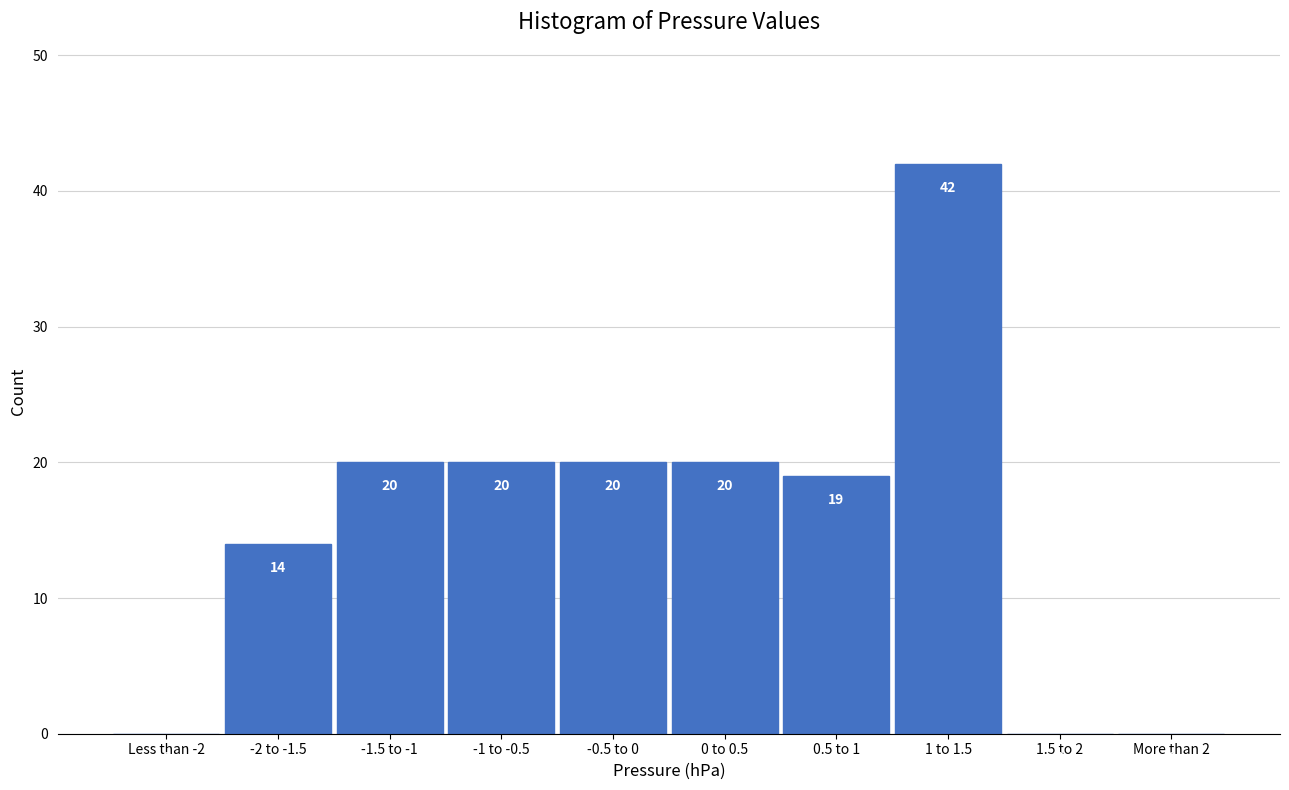

Reading left to right, extract all data points from this chart.

Less than -2=0	-2 to -1.5=14	-1.5 to -1=20	-1 to -0.5=20	-0.5 to 0=20	0 to 0.5=20	0.5 to 1=19	1 to 1.5=42	1.5 to 2=0	More than 2=0